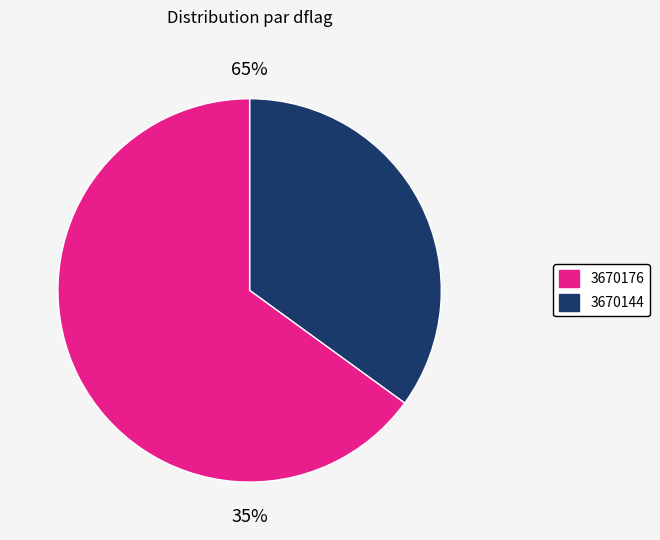

Which has a higher value, 3670144 or 3670176?

3670176